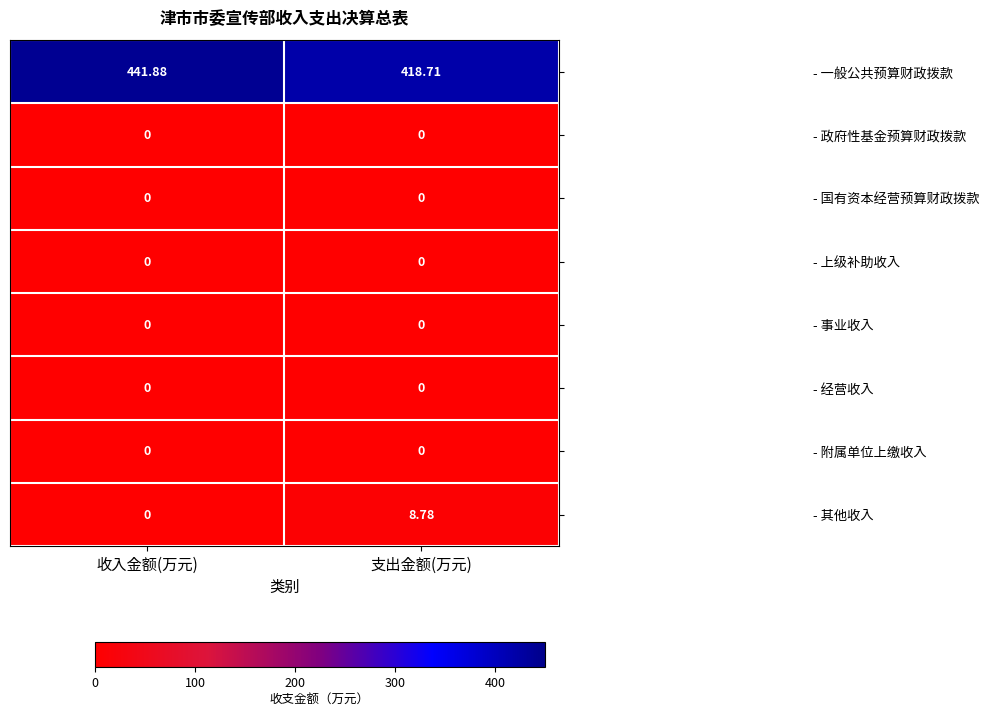

At which category is the sum across all series the highest?

收入金额(万元)